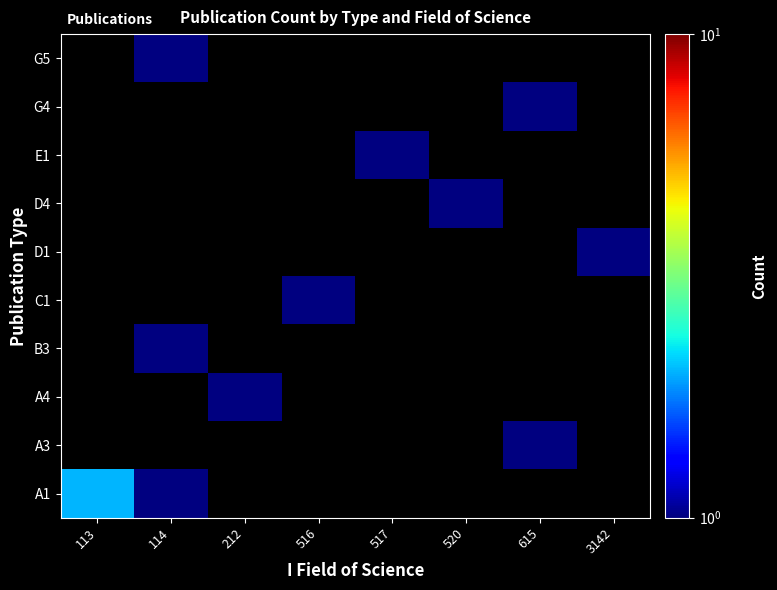

Which label corresponds to the largest value in the chart?

113